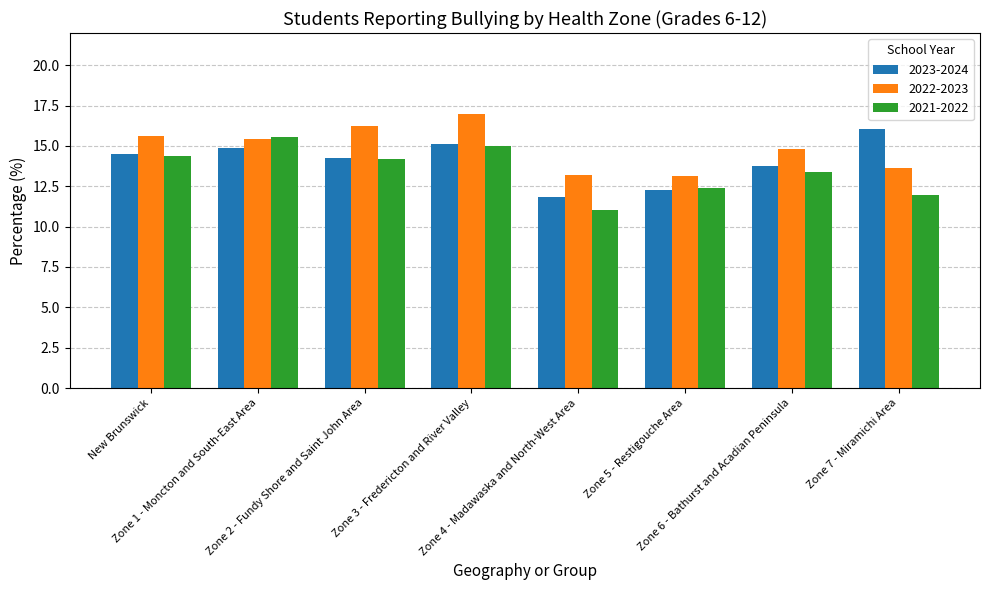

What is the maximum value for 2021-2022?

15.6